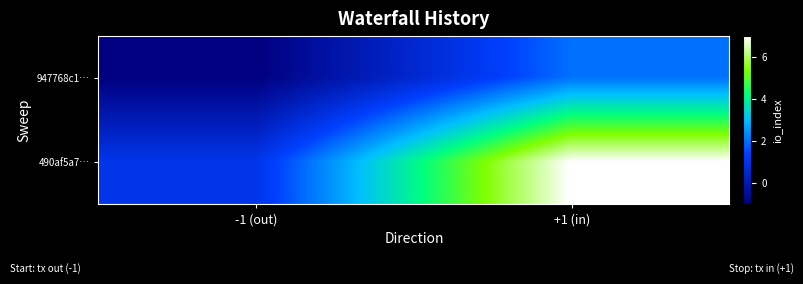

List the series in order of their overall mean, highest first.

490af5a7…, 947768c1…